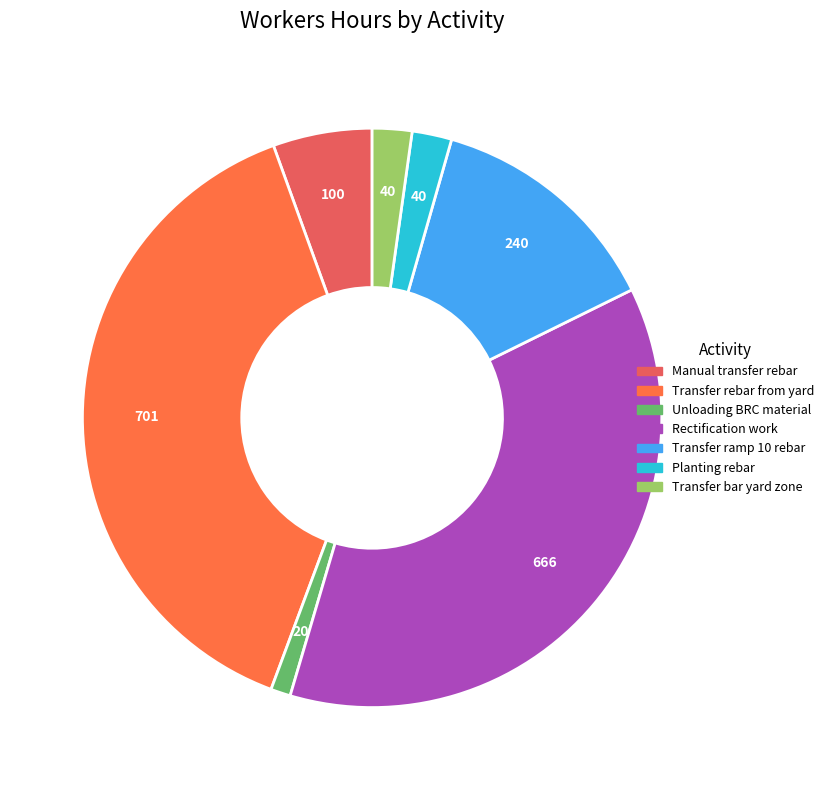

Is Planting rebar the majority of the pie?

No